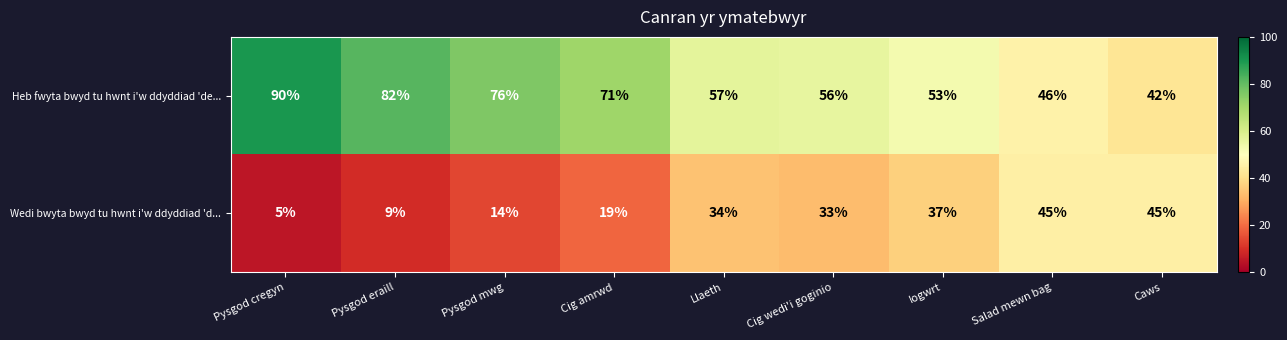

Reading left to right, transcribe all the data shown in this chart.

Heb fwyta bwyd tu hwnt i'w ddyddiad 'de...: Pysgod cregyn=90	Pysgod eraill=82	Pysgod mwg=76	Cig amrwd=71	Llaeth=57	Cig wedi'i goginio=56	Iogwrt=53	Salad mewn bag=46	Caws=42
Wedi bwyta bwyd tu hwnt i'w ddyddiad 'd...: Pysgod cregyn=5	Pysgod eraill=9	Pysgod mwg=14	Cig amrwd=19	Llaeth=34	Cig wedi'i goginio=33	Iogwrt=37	Salad mewn bag=45	Caws=45